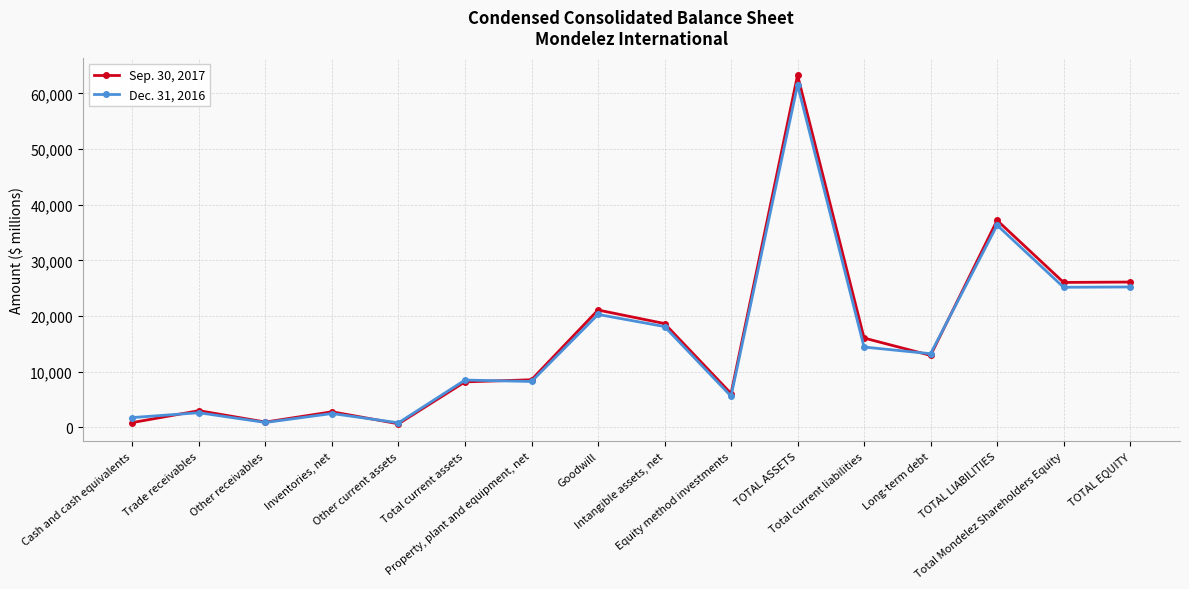

What is the label of the 10th point from the right?

Property, plant and equipment, net